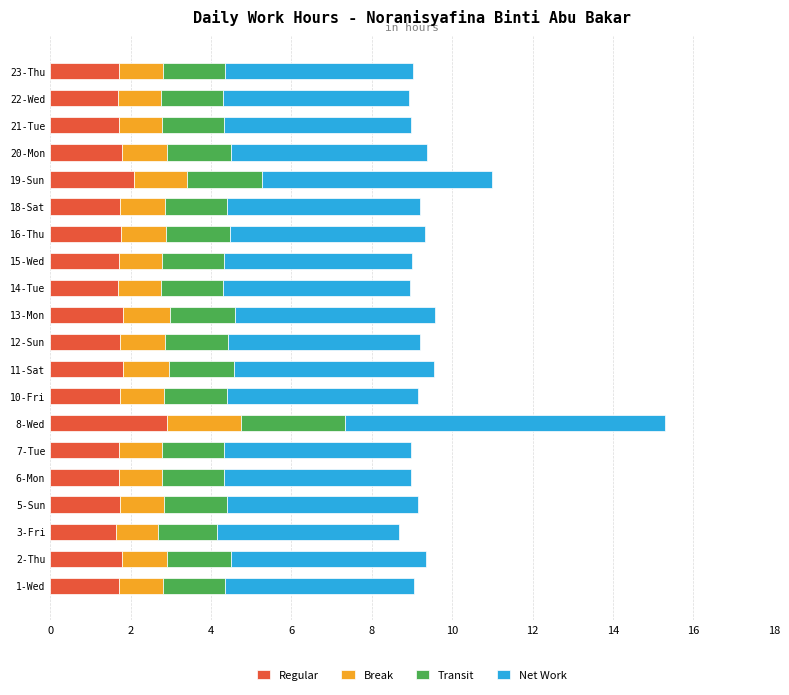

At which category is the sum across all series the highest?

8-Wed